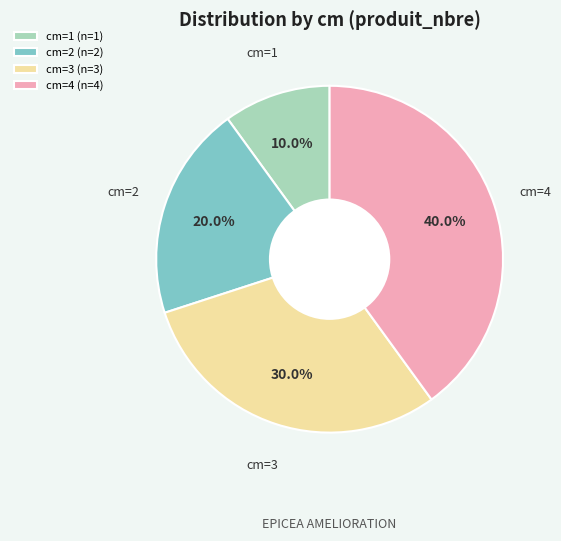

Which has a higher value, cm=2 (n=2) or cm=4 (n=4)?

cm=4 (n=4)